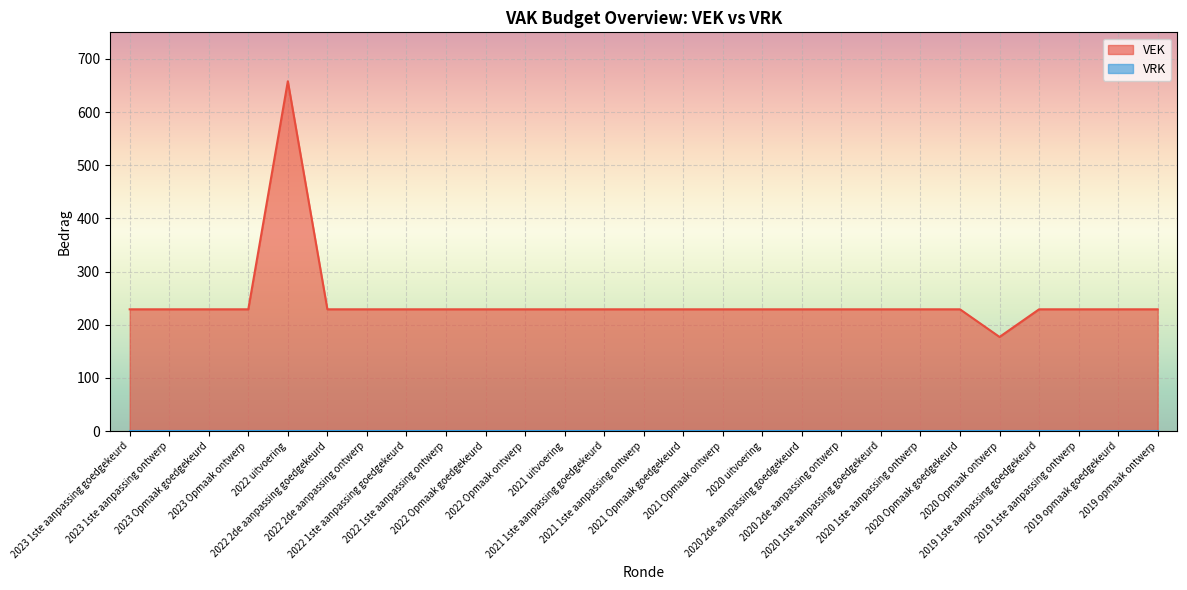

The chart shows a value of 42 at 2020 Opmaak ontwerp. True or false?

False